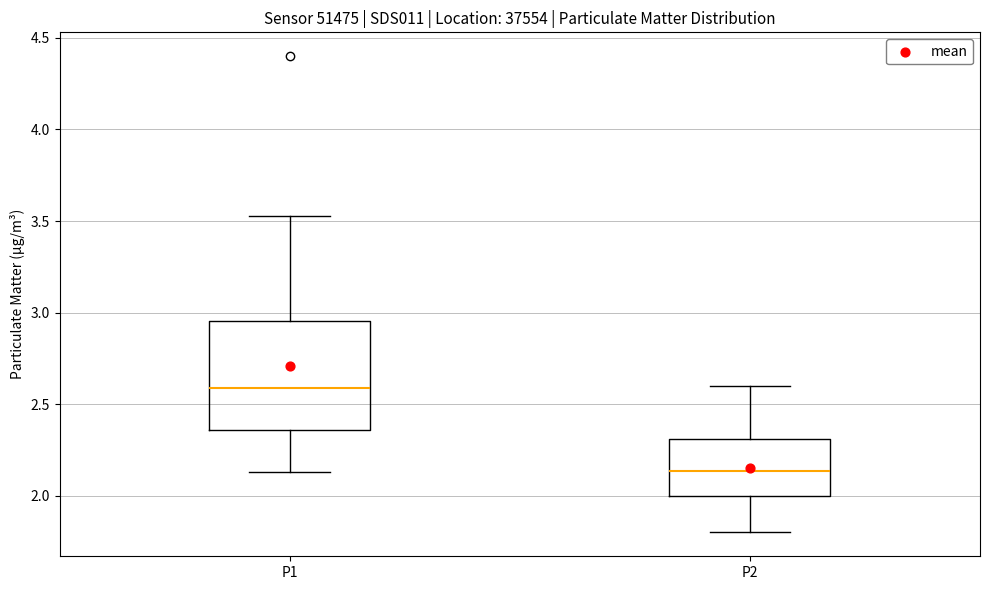

Reading left to right, read every box against the y-axis: the position of its median line, the range the box covers, and the ends of its whiskers. The values are not printed on the chart, so give them approximately, as read against the axis.

P1: median 2.60, box 2.35 to 2.95, whiskers 2.15 to 3.55
P2: median 2.15, box 2.00 to 2.30, whiskers 1.80 to 2.60